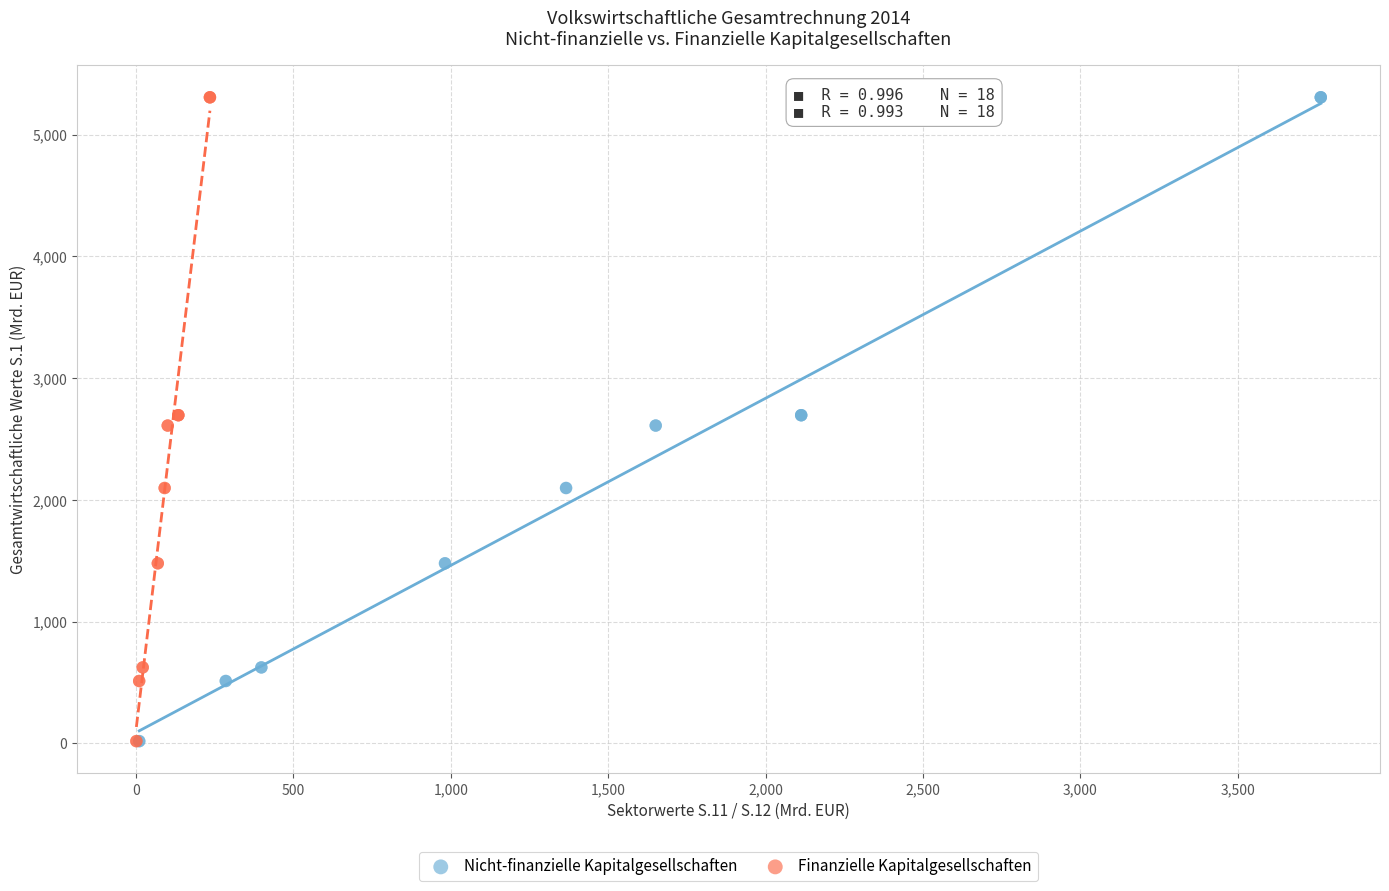

What are all the series names shown in the legend?

Nicht-finanzielle Kapitalgesellschaften, Finanzielle Kapitalgesellschaften